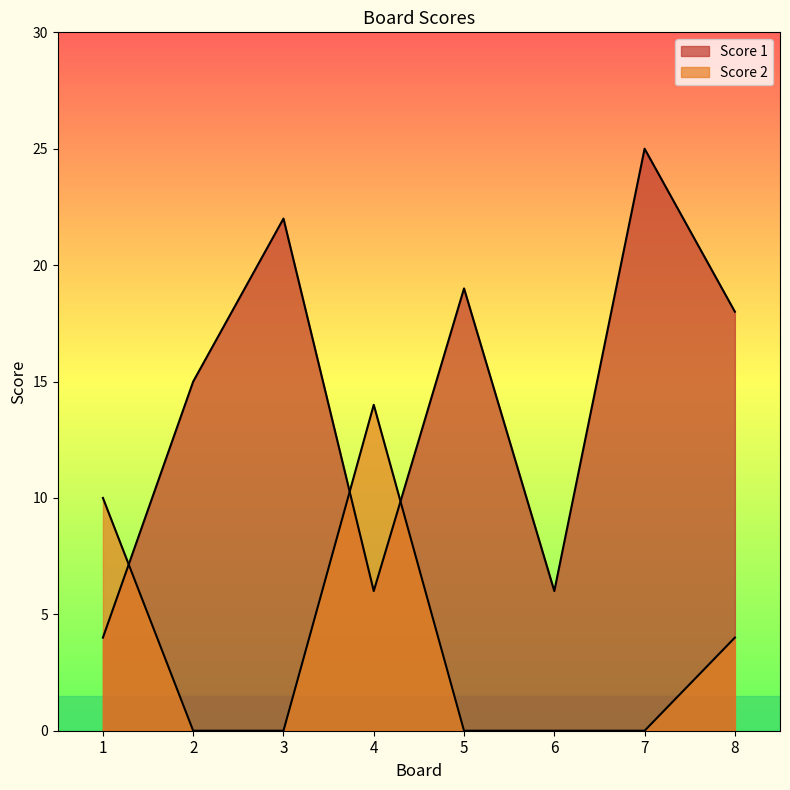

Reading left to right, what are all the values shown in this chart?

Score 1: 4	15	22	6	19	6	25	18
Score 2: 10	0	0	14	0	0	0	4